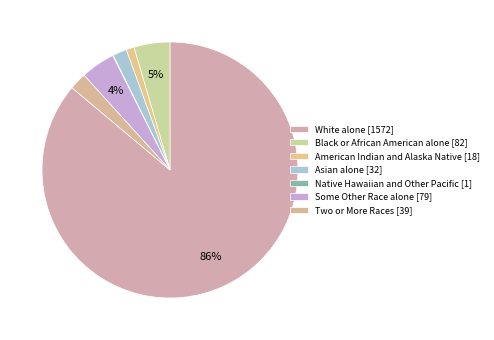

How many slices are in this pie chart?

7